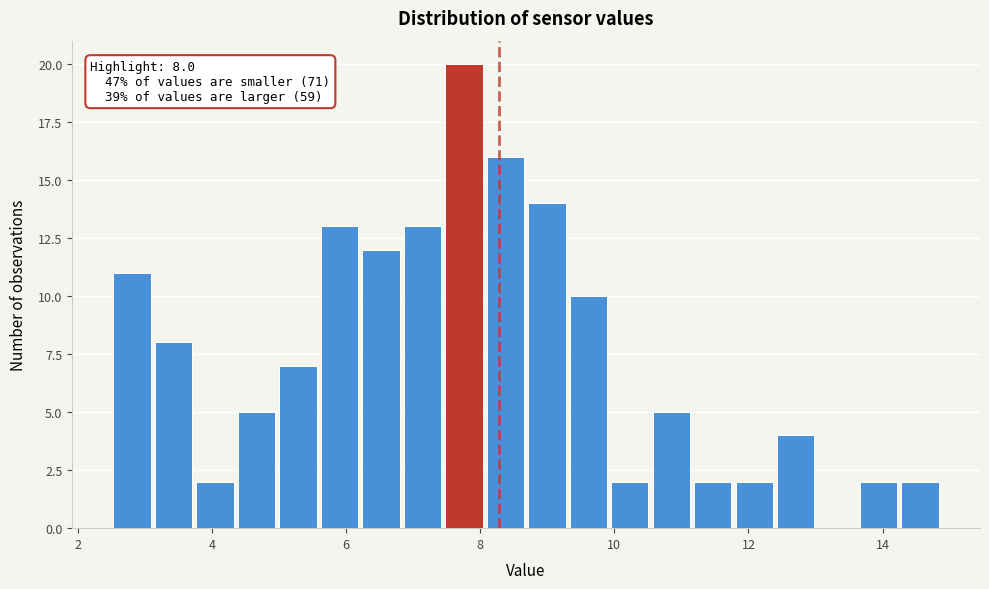

Read against the x-axis, roughly where is the centre of the tallest bar?

7.8